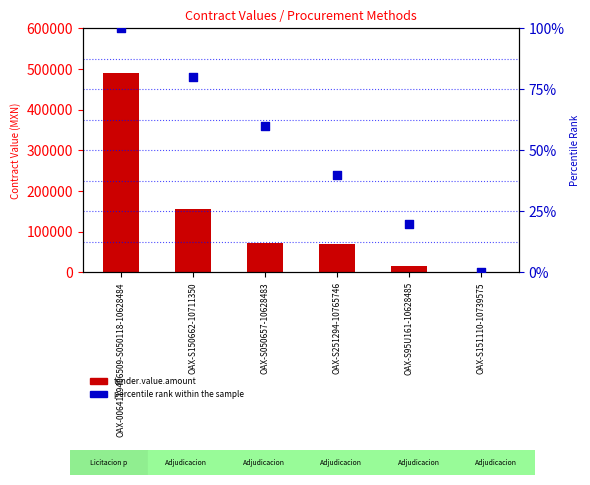

At how many categories does at least one series exceed 340730?

1